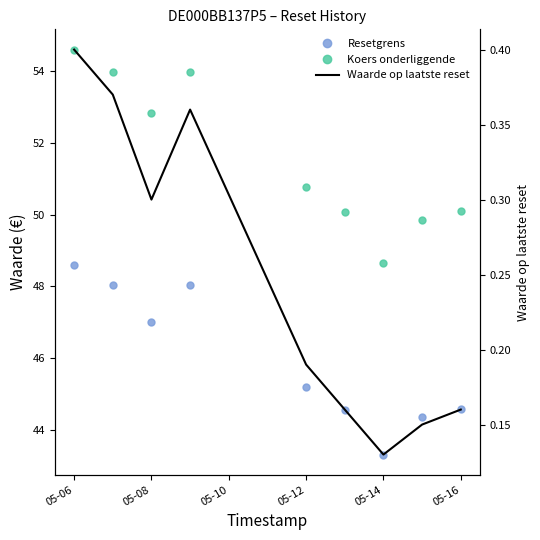

Which category has the highest value in the Waarde op laatste reset series?

05-06